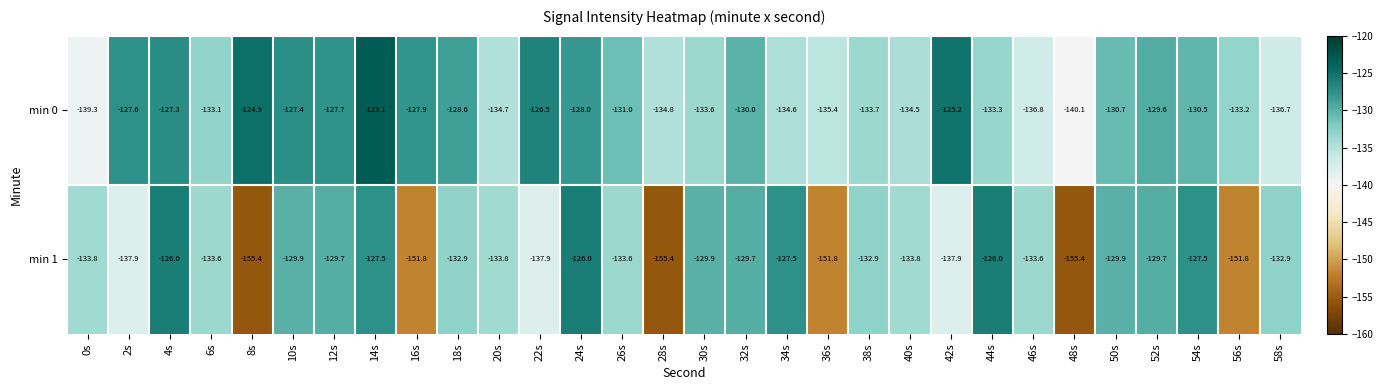

What is the difference between the highest and lowest values at 28s?

20.6